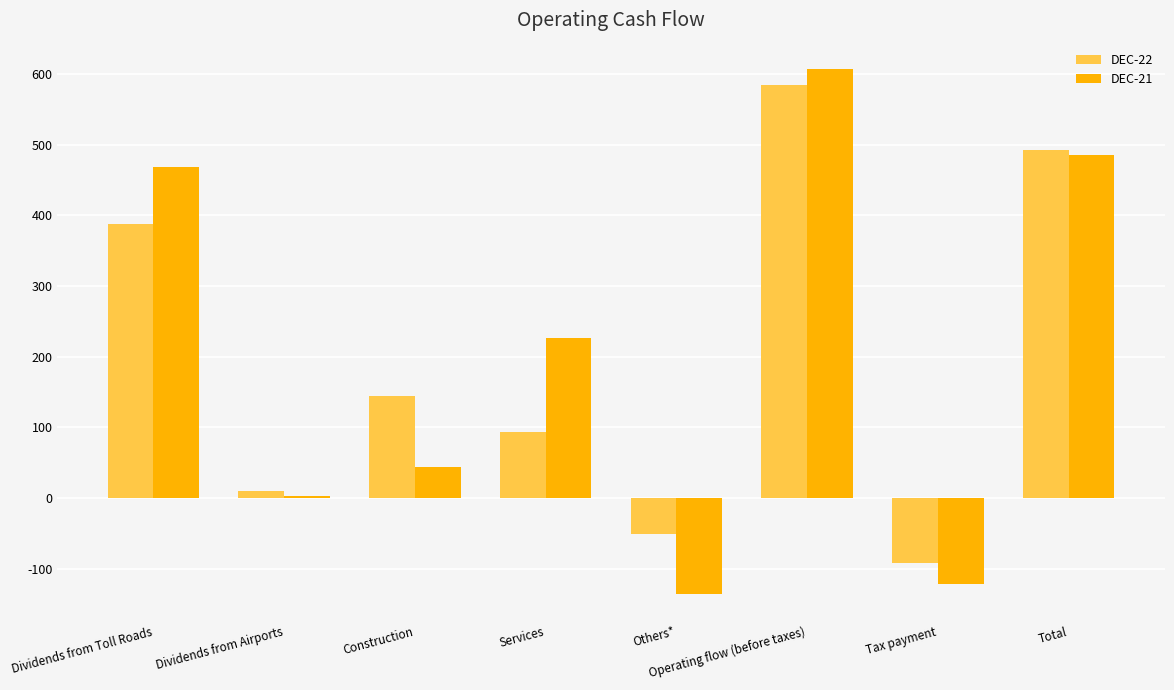

What are all the series names shown in the legend?

DEC-22, DEC-21